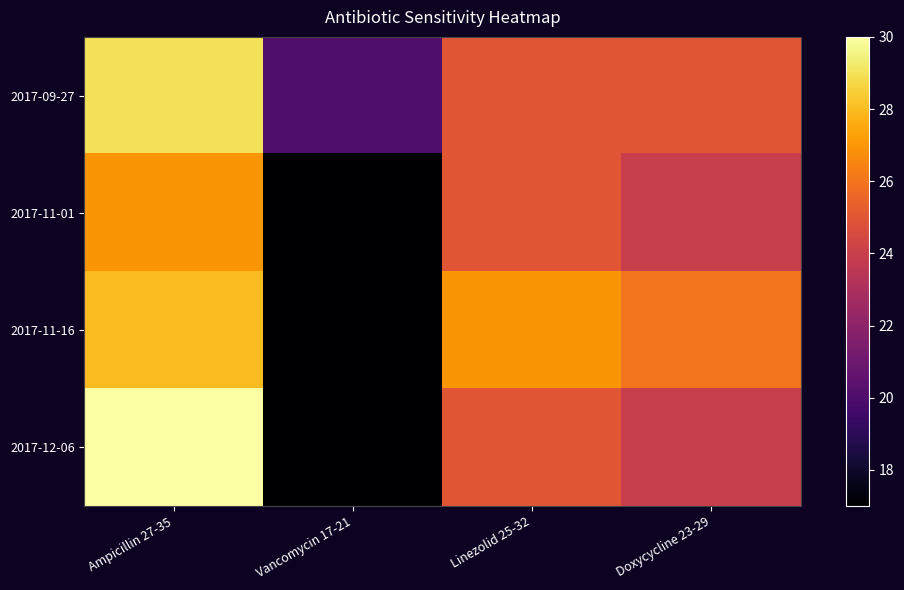

Rank the series by their average value, from highest to lowest.

2017-09-27, 2017-11-16, 2017-12-06, 2017-11-01